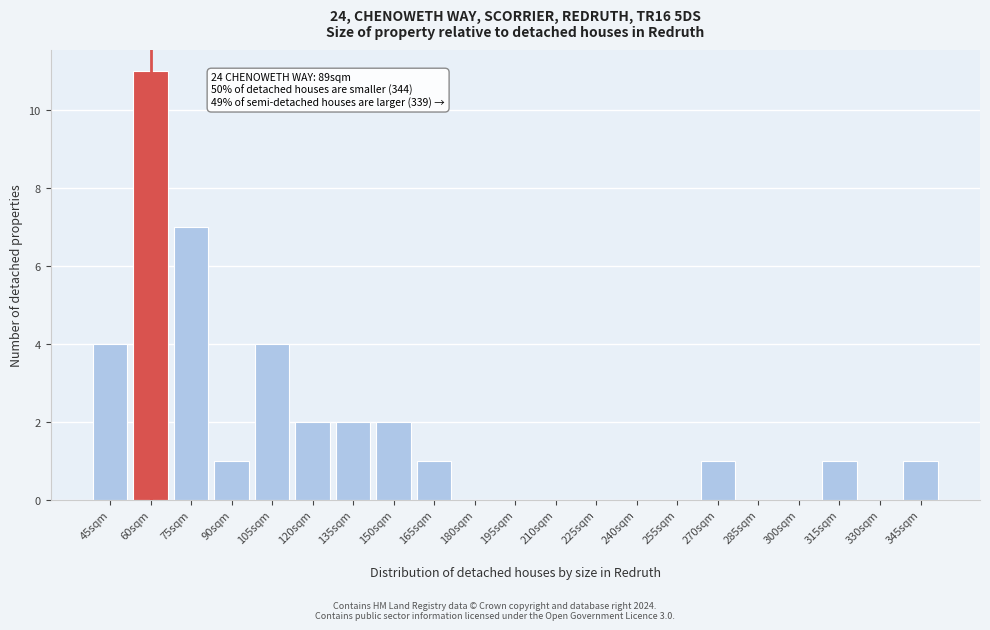

Reading left to right, transcribe all the data shown in this chart.

45sqm=4	60sqm=11	75sqm=7	90sqm=1	105sqm=4	120sqm=2	135sqm=2	150sqm=2	165sqm=1	180sqm=0	195sqm=0	210sqm=0	225sqm=0	240sqm=0	255sqm=0	270sqm=1	285sqm=0	300sqm=0	315sqm=1	330sqm=0	345sqm=1